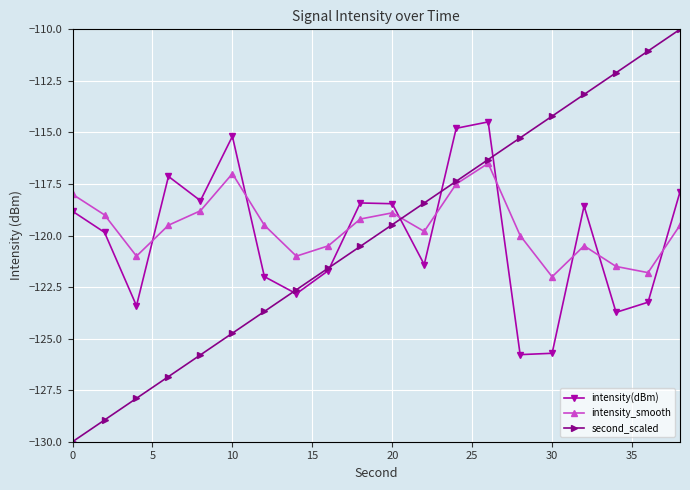

What is the highest value of the intensity(dBm) series?

-114.5